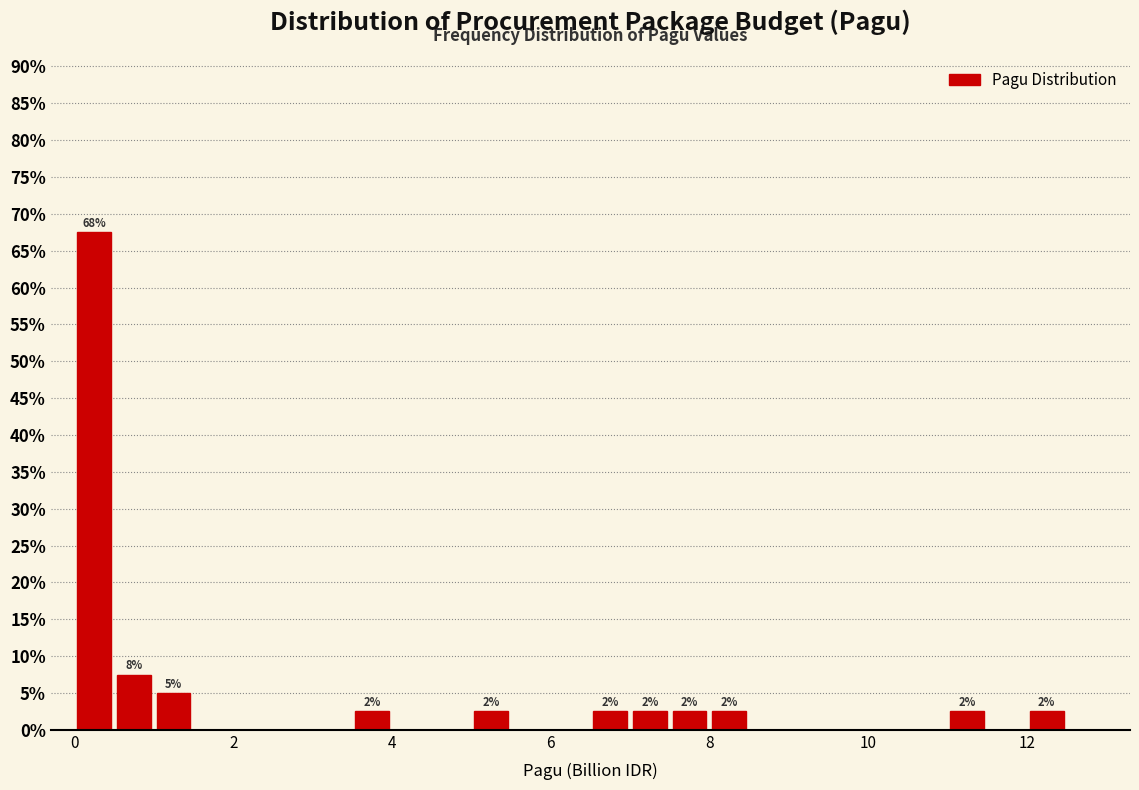

Read against the x-axis, roughly where is the centre of the tallest bar?

0.2